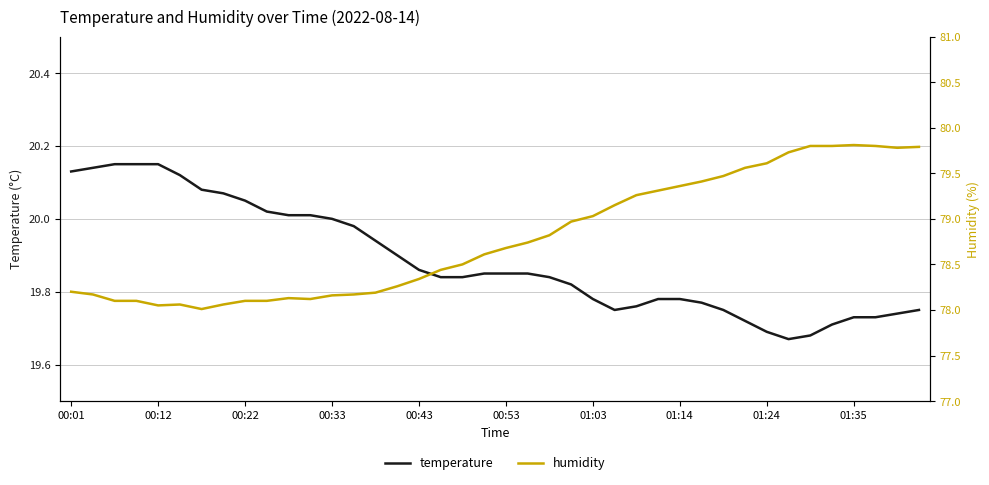

The value of temperature at 00:22 is 4.5. True or false?

False